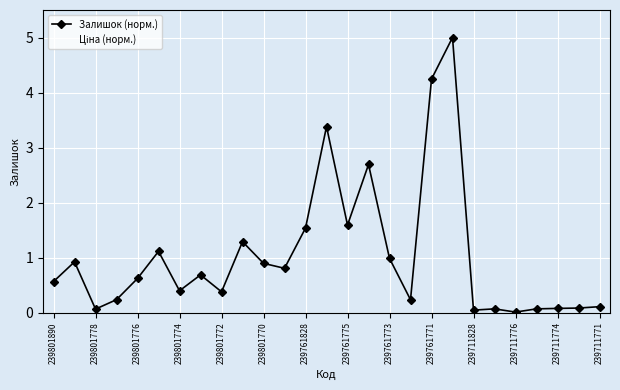

What is the value of the Залишок (норм.) point at the 5th from the left?

0.6